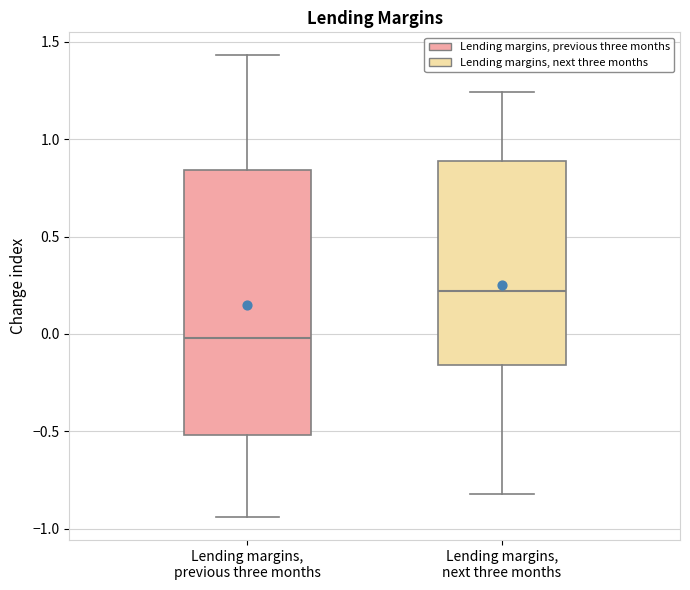

Reading left to right, read every box against the y-axis: the position of its median line, the range the box covers, and the ends of its whiskers. The values are not printed on the chart, so give them approximately, as read against the axis.

Lending margins, previous three months: median 0.00, box -0.50 to 0.85, whiskers -0.95 to 1.45
Lending margins, next three months: median 0.20, box -0.15 to 0.90, whiskers -0.80 to 1.25